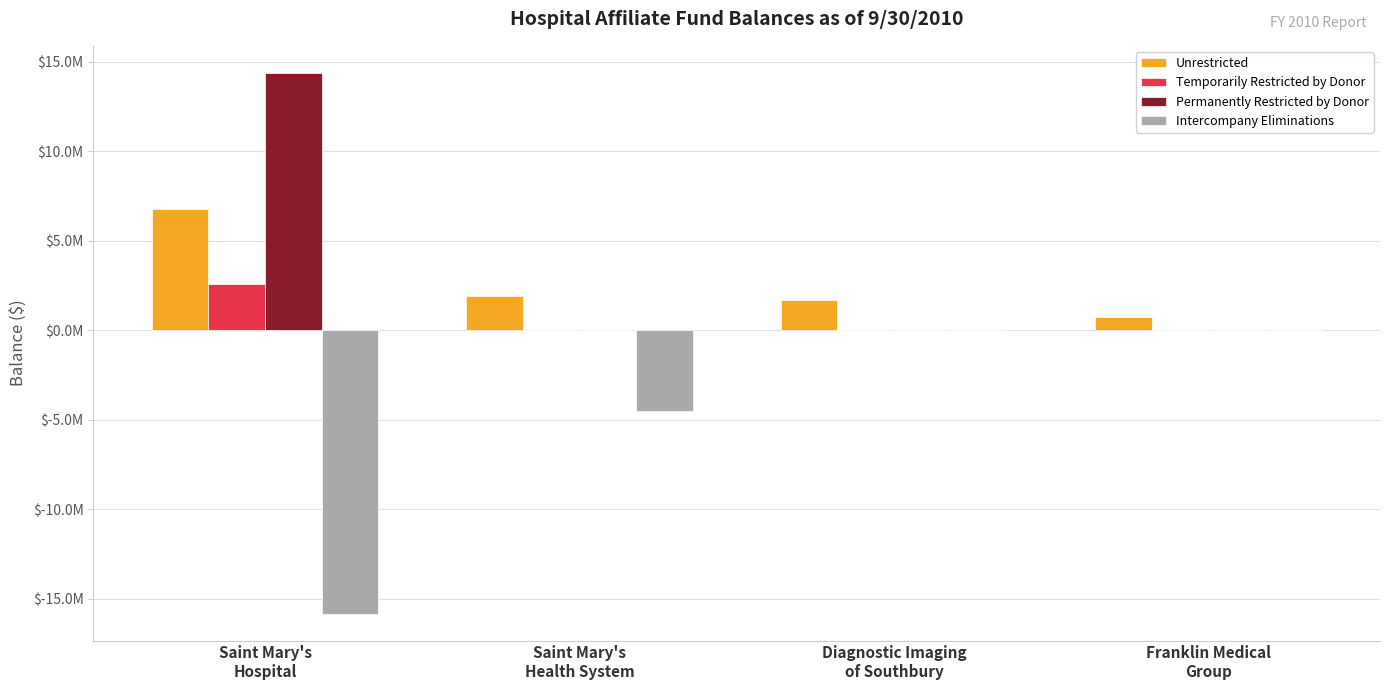

What value does the Intercompany Eliminations series have at Saint Mary's
Health System, to the nearest 50?

-4509000